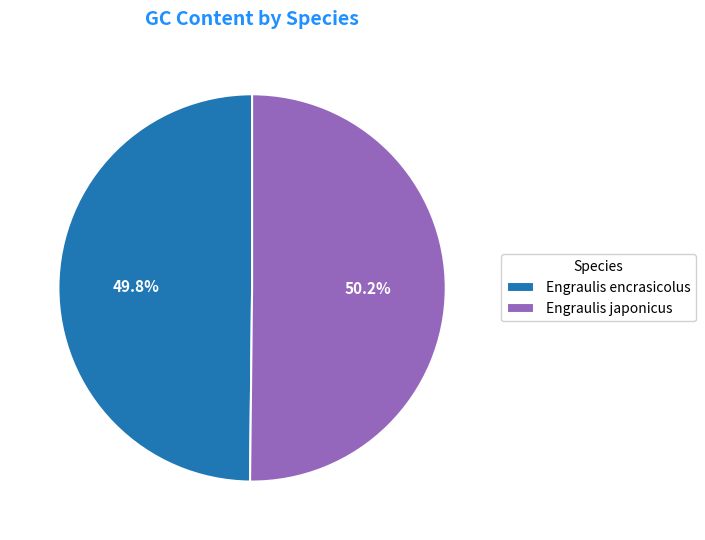

Is the sum of Engraulis encrasicolus and Engraulis japonicus greater than half?

Yes